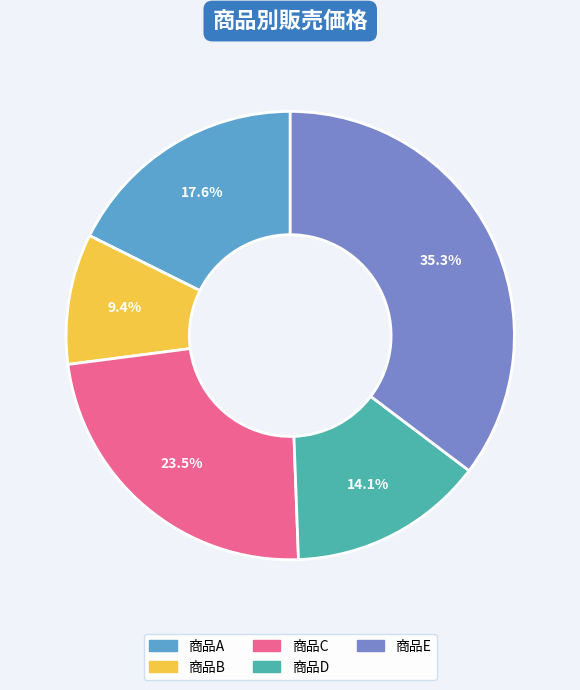

To the nearest percent, what percentage of the pie is 商品B?

9%